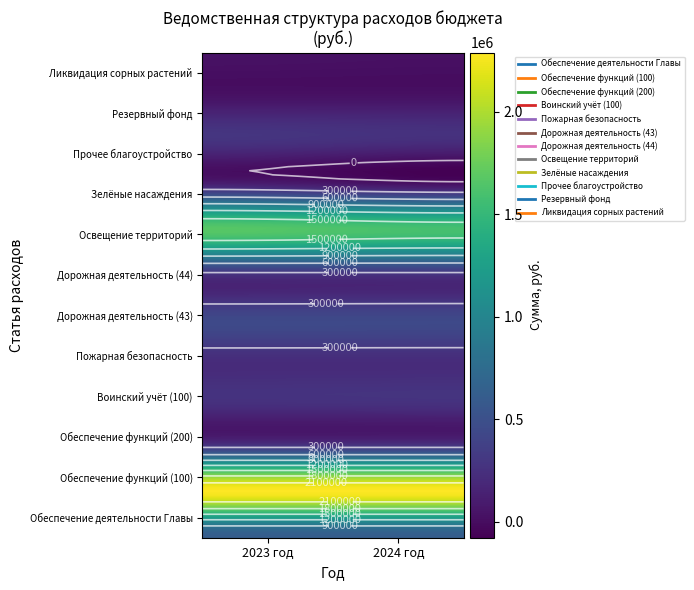

At 2024 год, list the series in order from smallest to largest.

Ликвидация сорных растений, Резервный фонд, Зелёные насаждения, Пожарная безопасность, Прочее благоустройство, Воинский учёт (100), Дорожная деятельность (44), Обеспечение функций (200), Дорожная деятельность (43), Обеспечение деятельности Главы, Освещение территорий, Обеспечение функций (100)